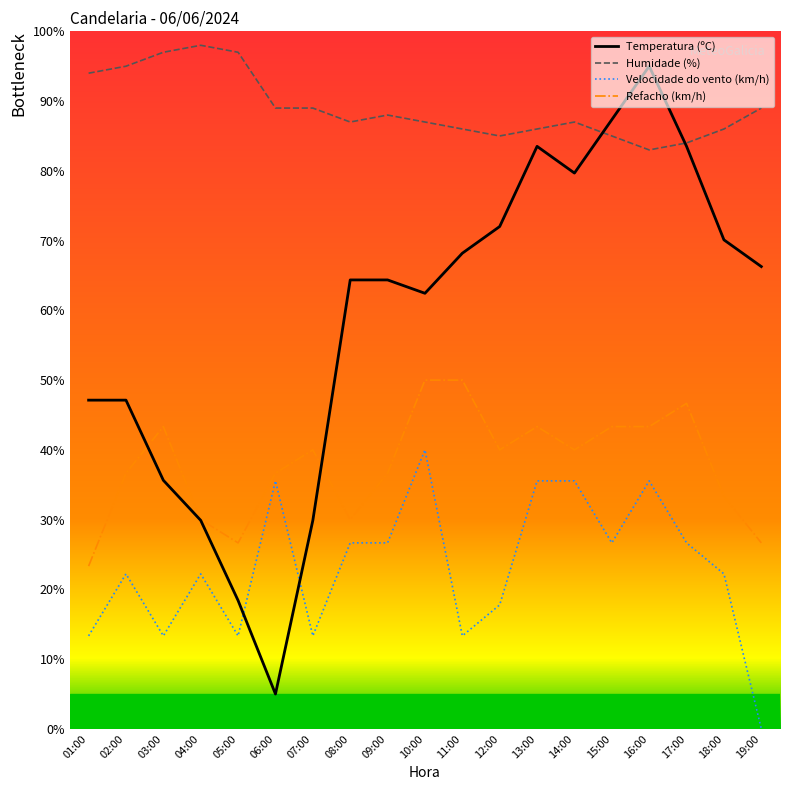

What is the spread (max minus min) of values at 18:00?

63.8